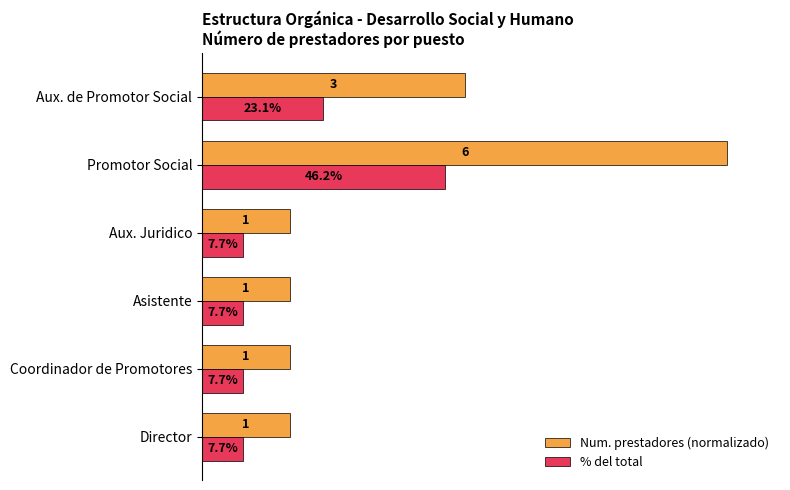

Rank the series by their average value, from highest to lowest.

Num. prestadores (normalizado), % del total